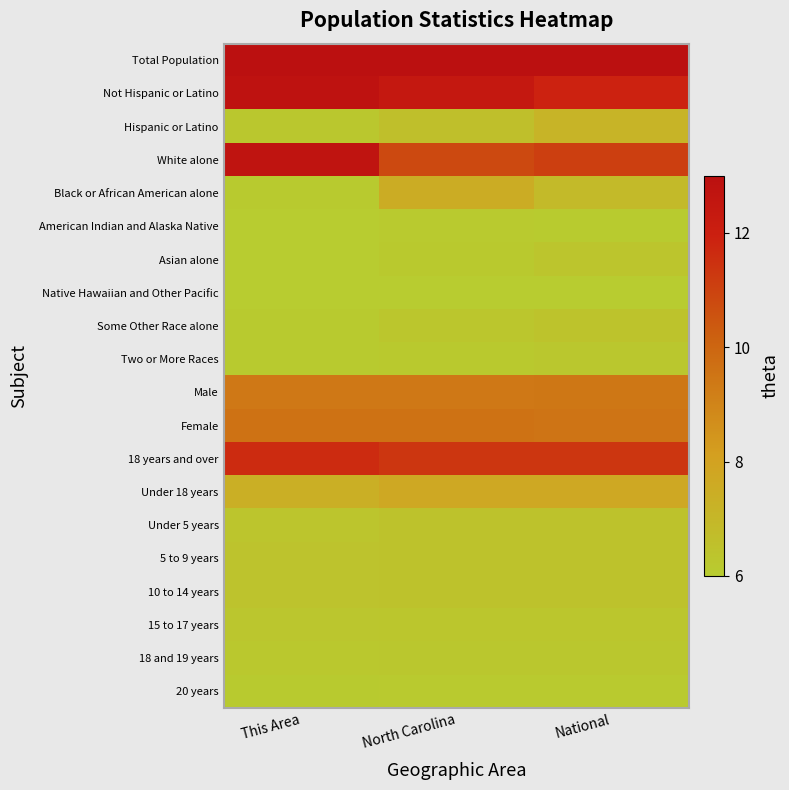

Count the number of categories in the chart.

3